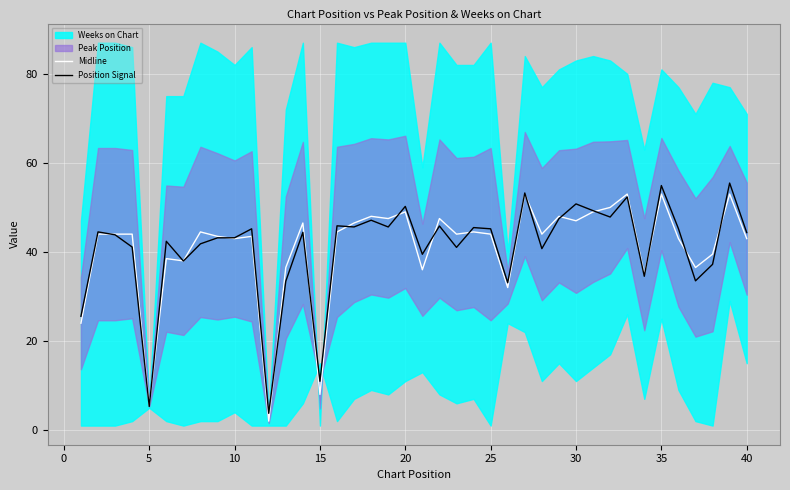

What is the maximum value for Midline?

53.0